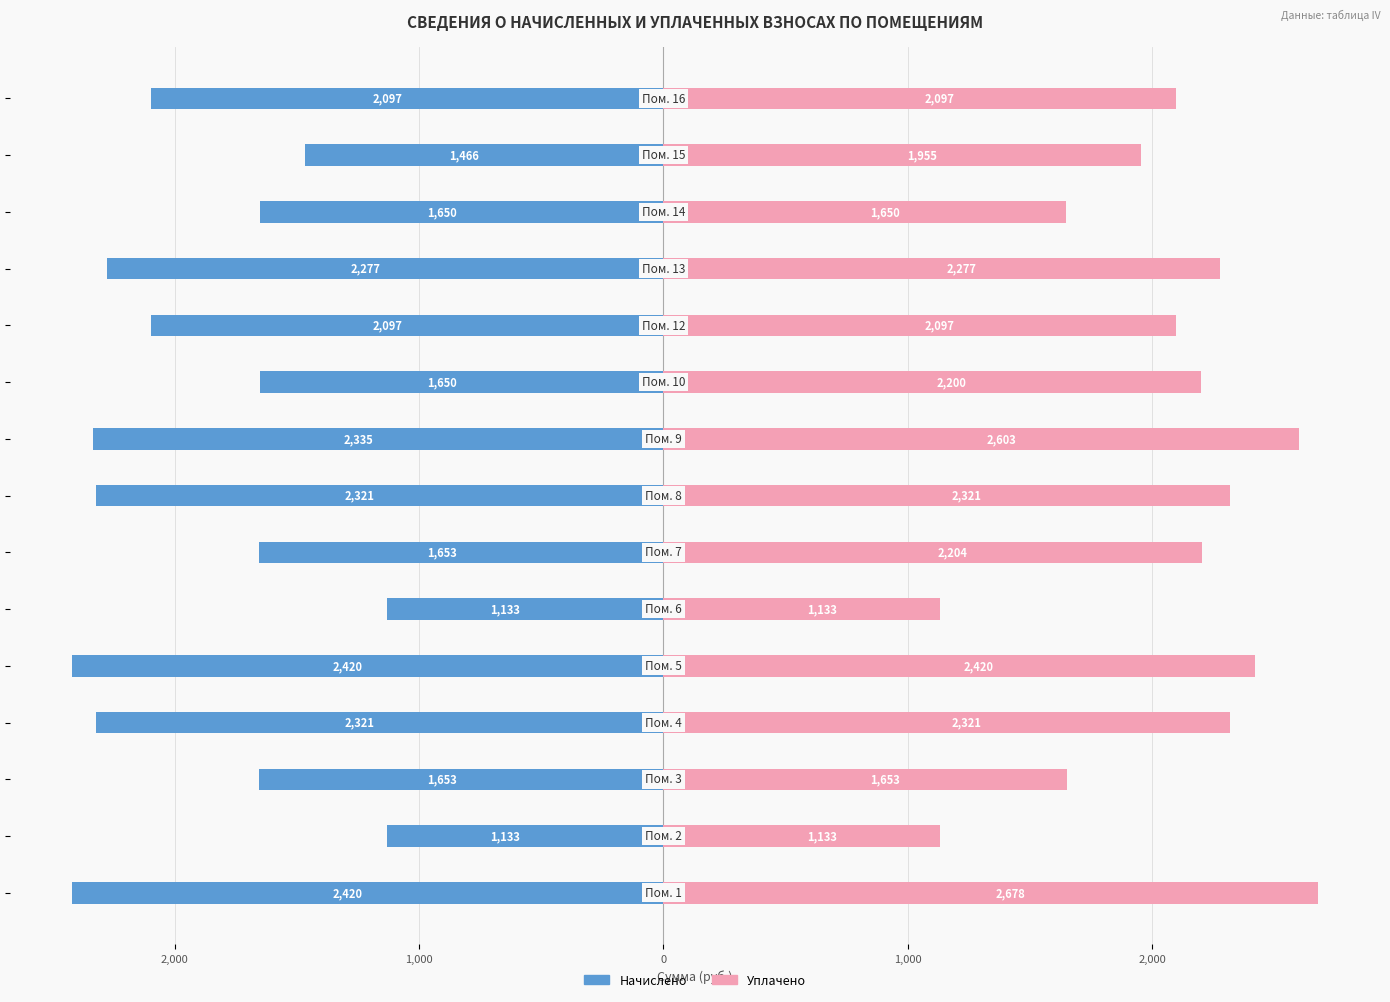

What is the value of the уплачено bar at the 12th from the left?

2276.6